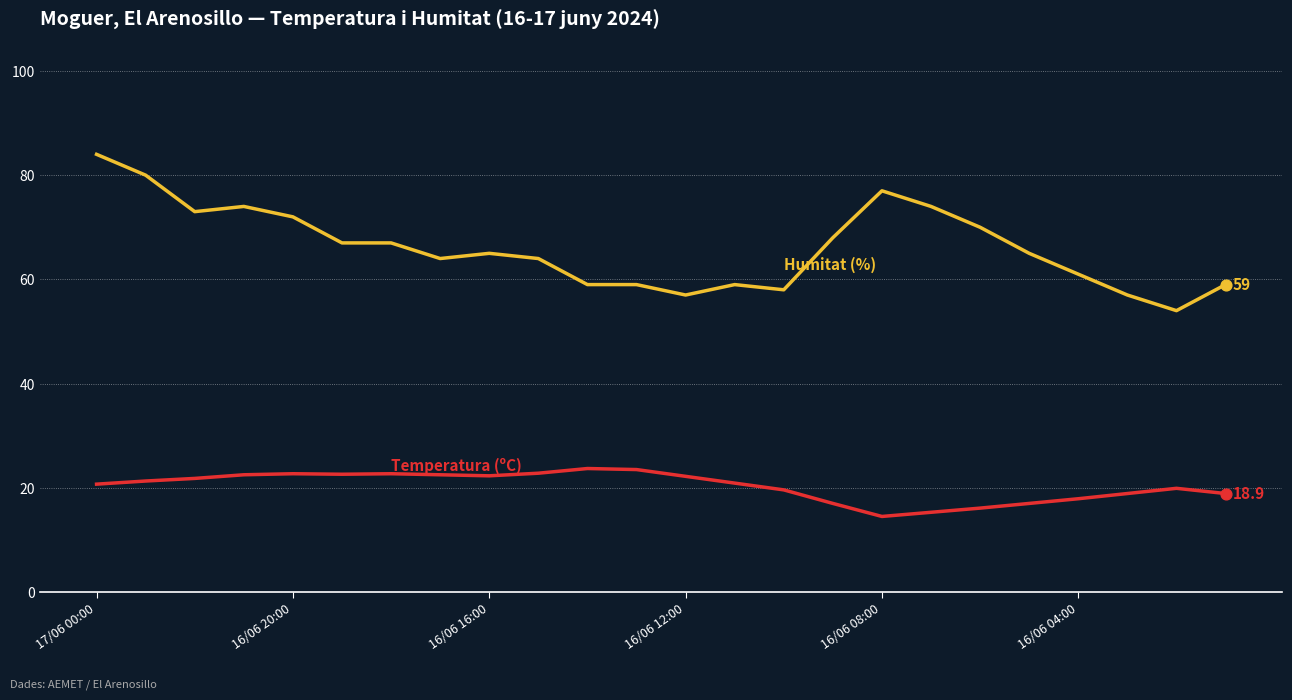

What is the greatest value displayed?

84.0